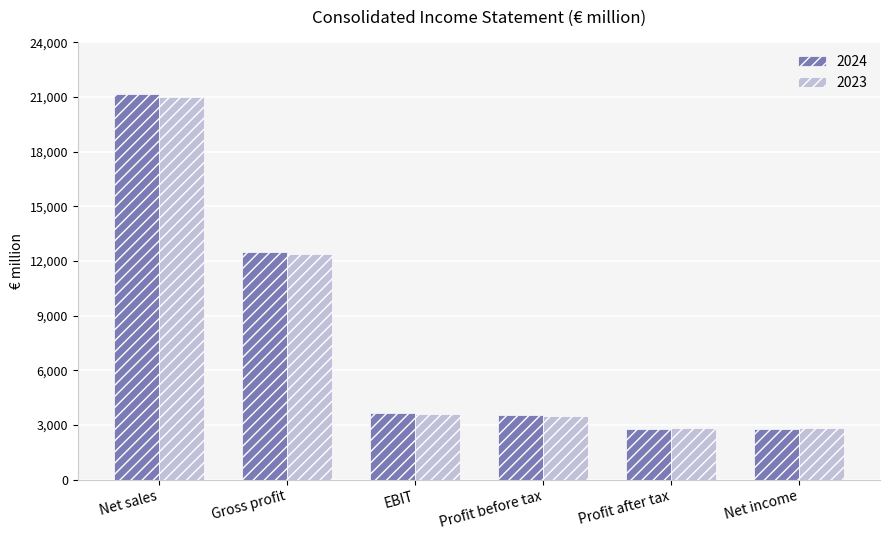

Count the number of categories in the chart.

6